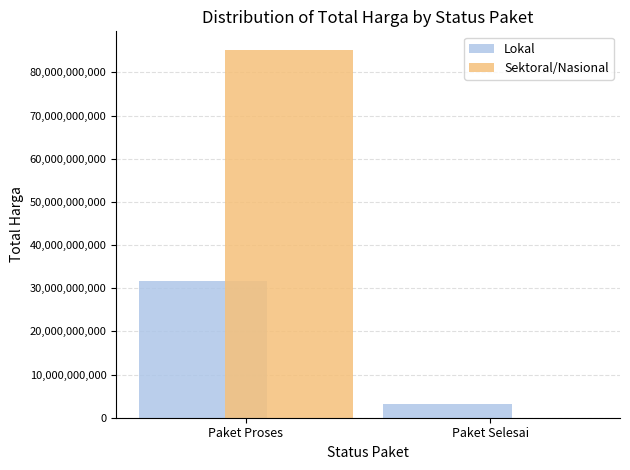

Which category has the highest value across all series?

Paket Proses